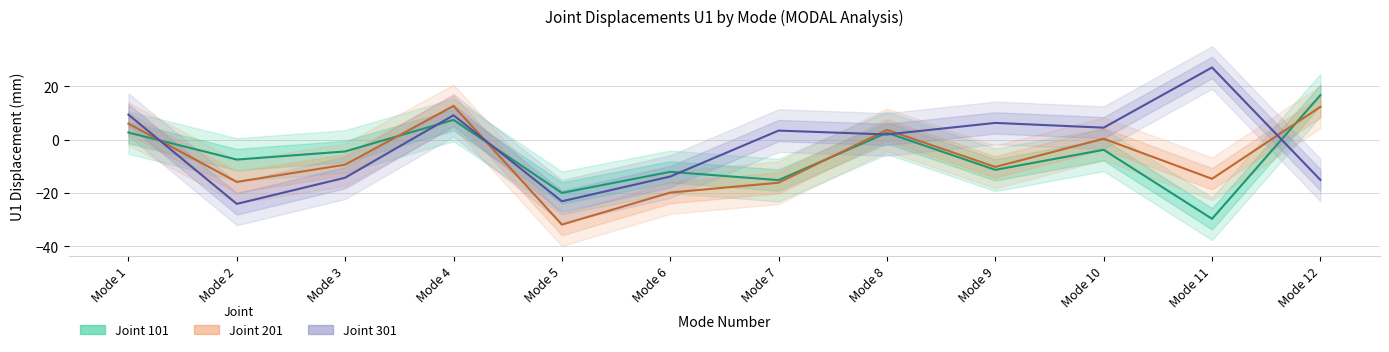

Is this an area chart (filled region under the line)?

No